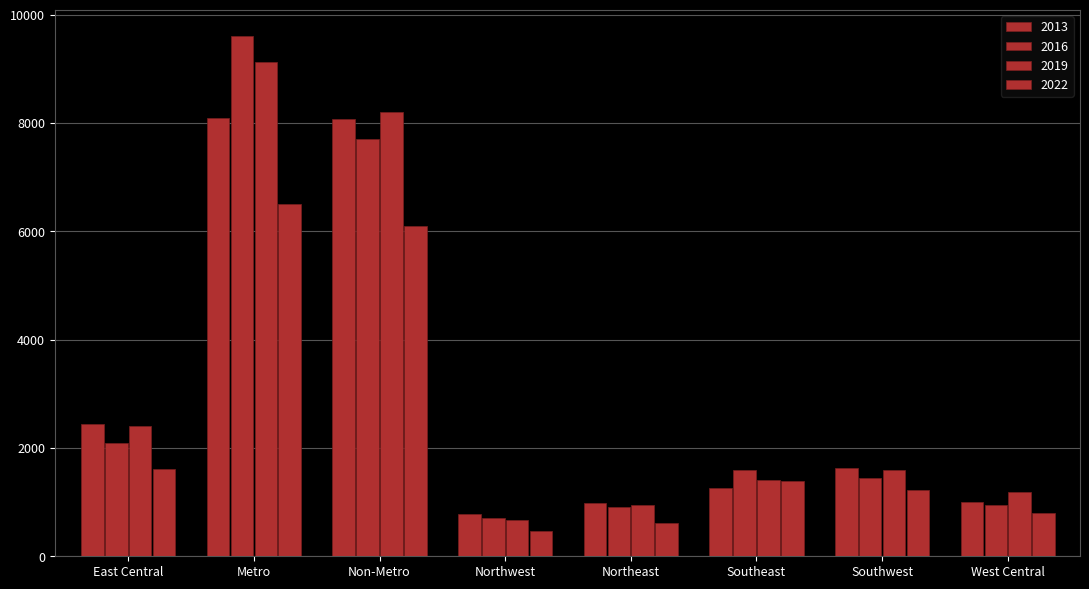

Which category has the lowest value in the 2022 series?

Northwest